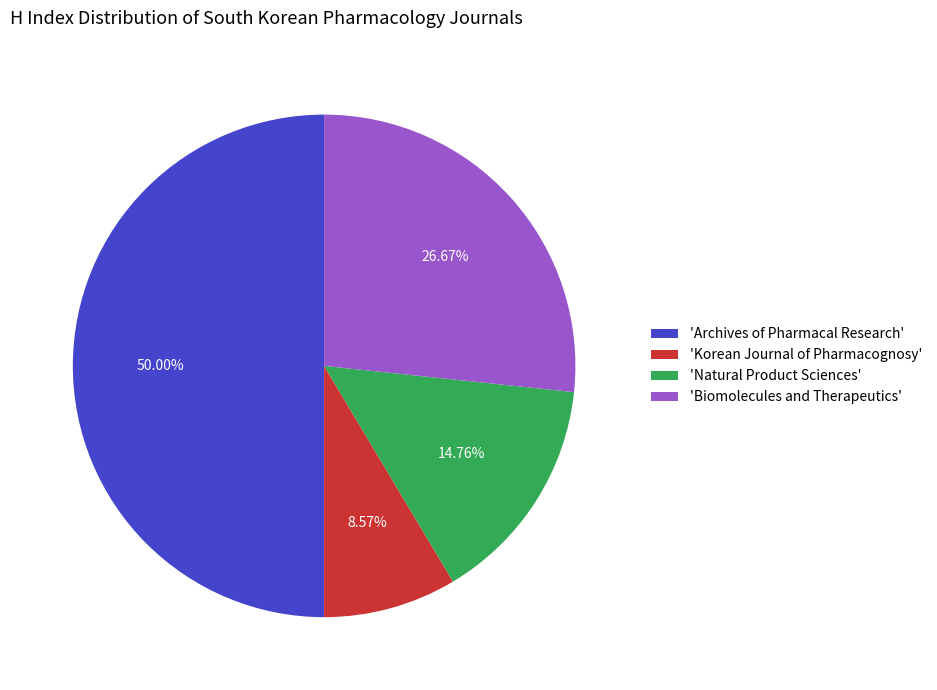

Approximately how many times larger is the value at 'Natural Product Sciences' compared to 'Archives of Pharmacal Research'?

0.3